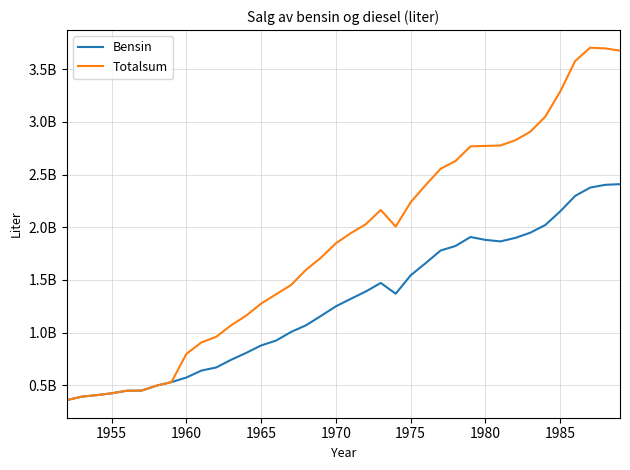

Does the chart display data point markers on the line(s)?

No